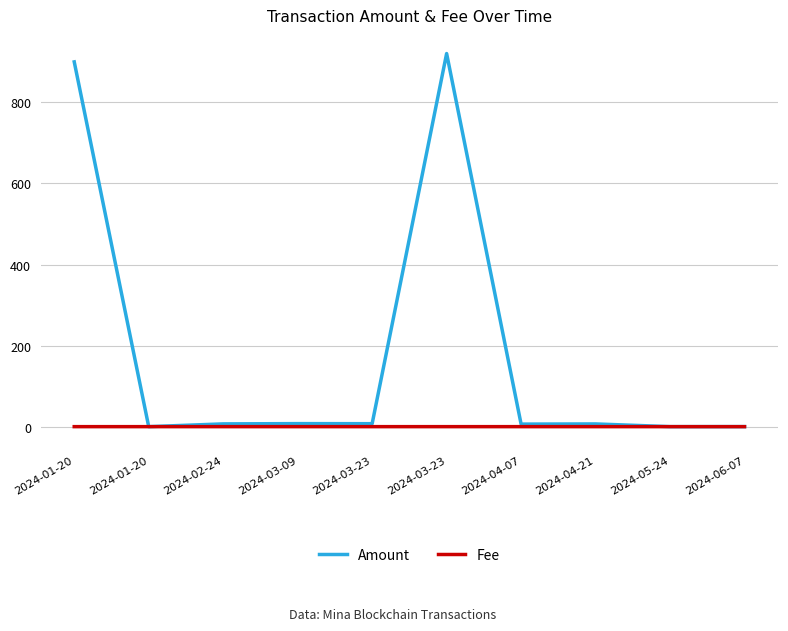

Which series changed the most between 2024-01-20 and 2024-03-09?

Amount